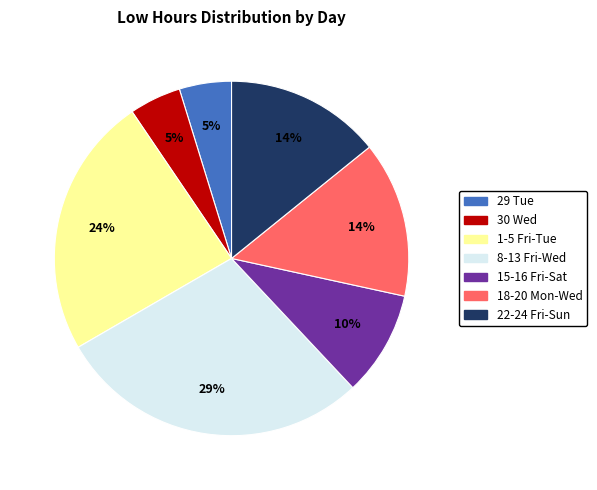

Is there any slice that represents more than half of the pie?

No